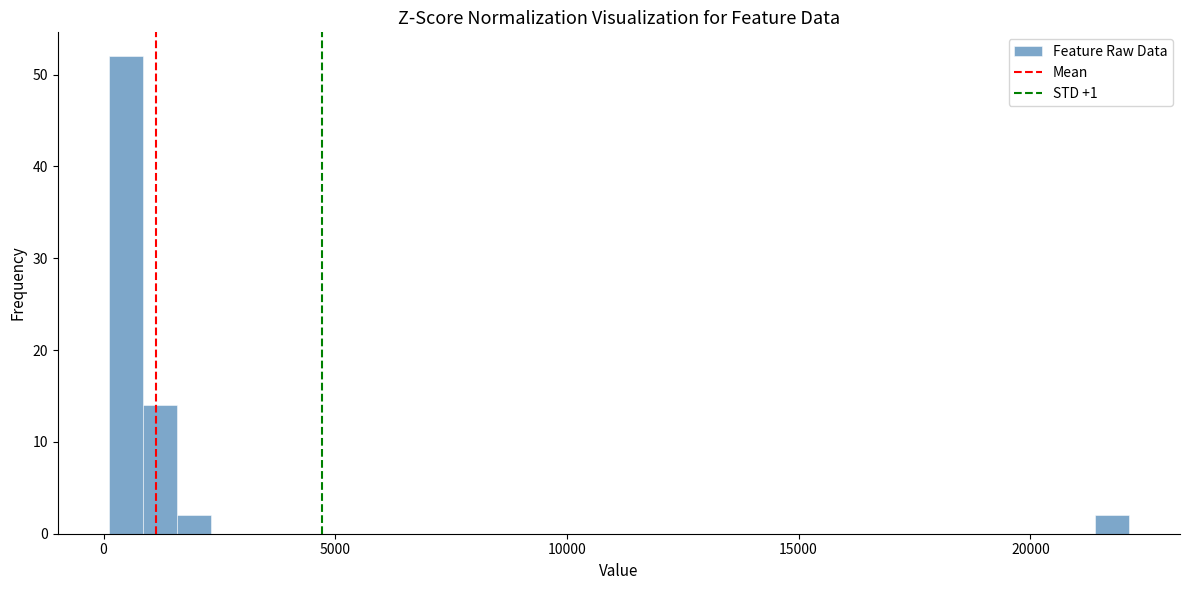

Read against the x-axis, roughly where is the centre of the tallest bar?

500